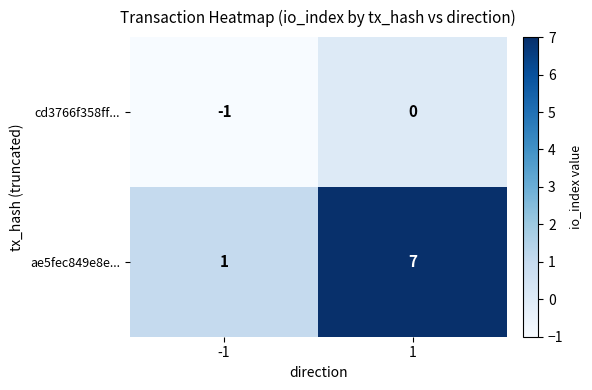

Which series has the widest spread of values?

ae5fec849e8e...